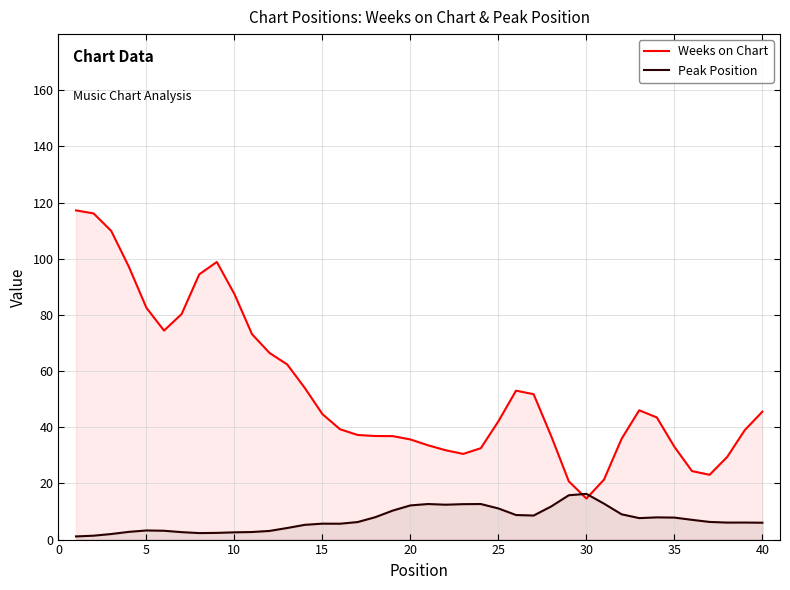

What is the minimum value for Weeks on Chart?

14.6